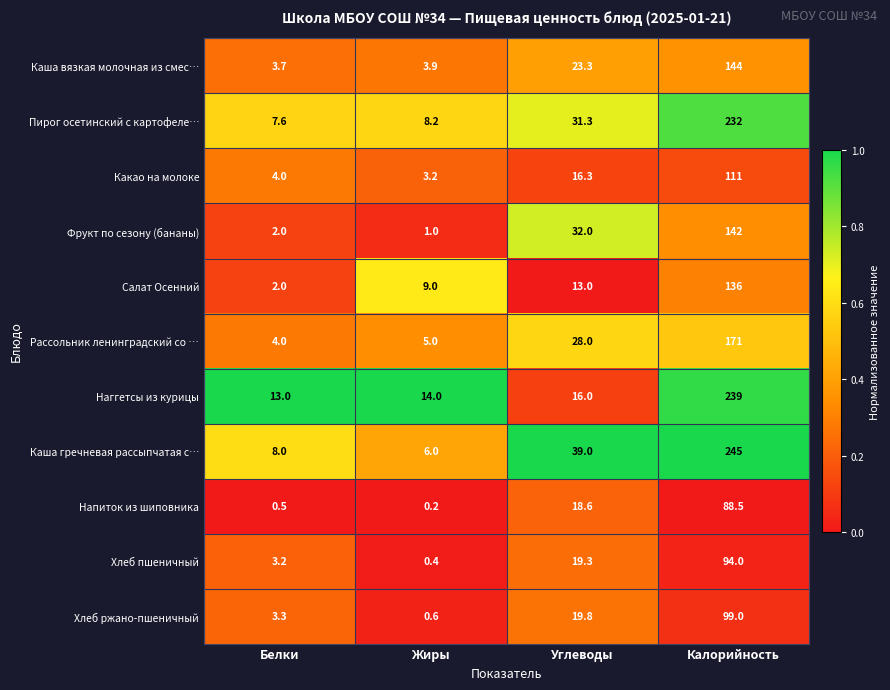

Is the value of Напиток из шиповника at Белки greater than the value of Фрукт по сезону (бананы) at Углеводы?

No